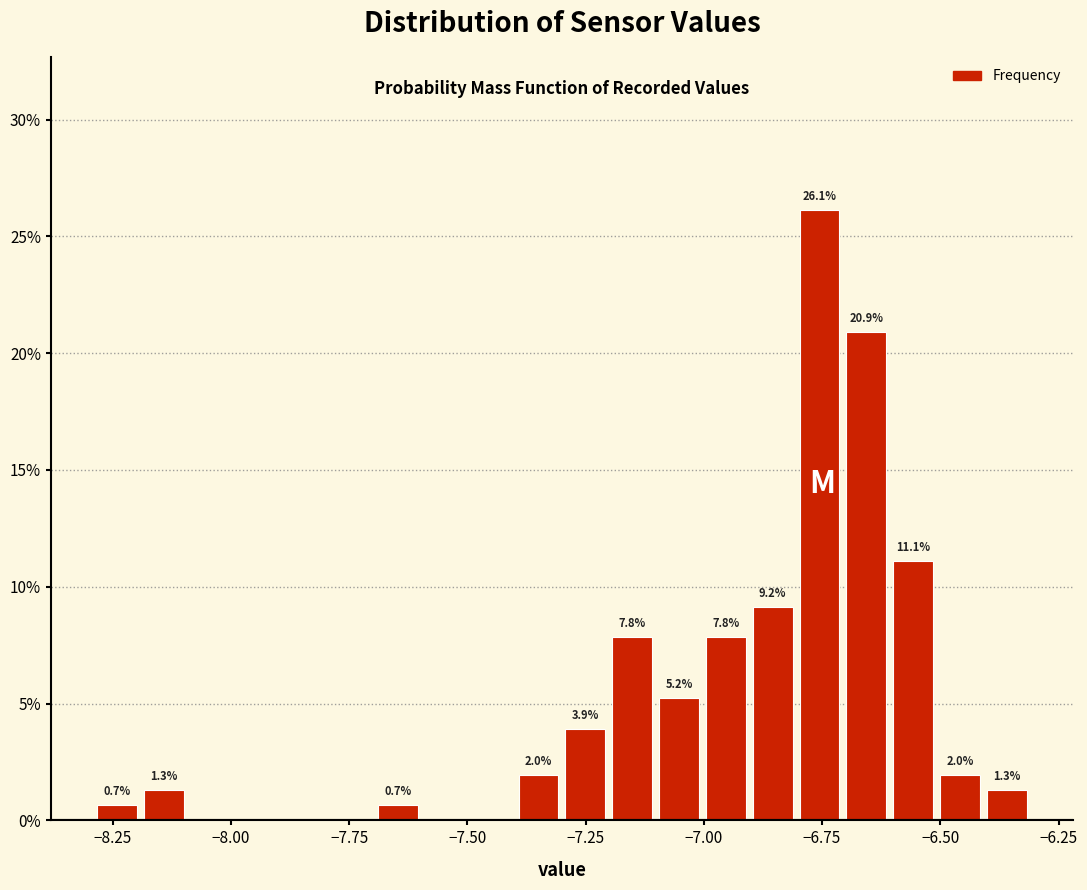

Read against the x-axis, roughly where is the centre of the tallest bar?

-6.75